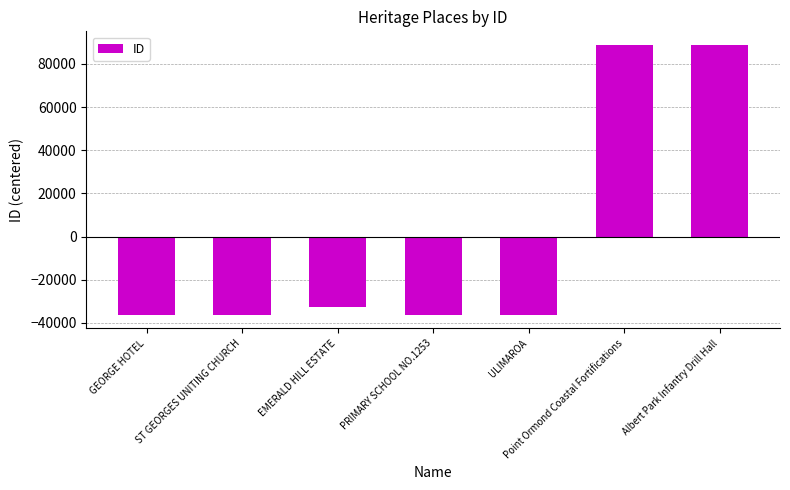

What is the label of the 6th bar from the left?

Point Ormond Coastal Fortifications